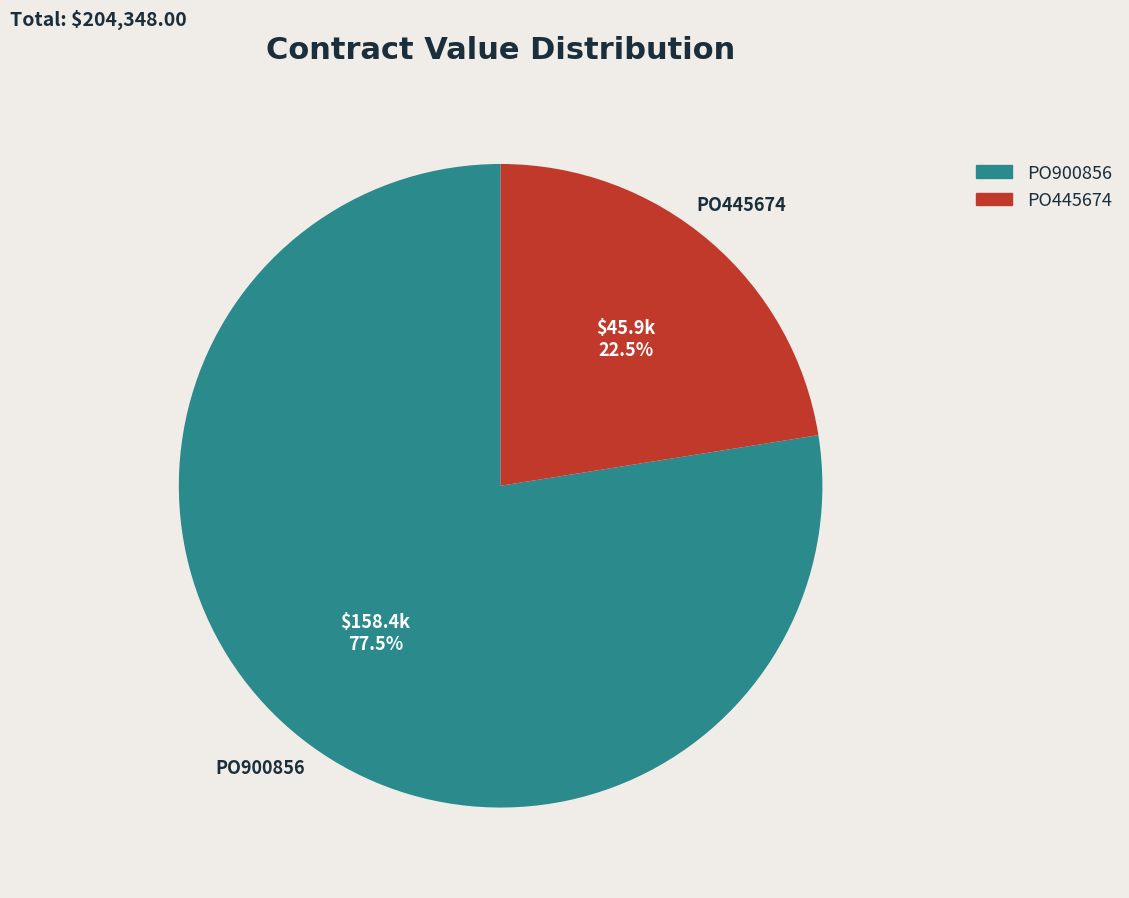

Is the sum of PO900856 and PO445674 greater than half?

Yes